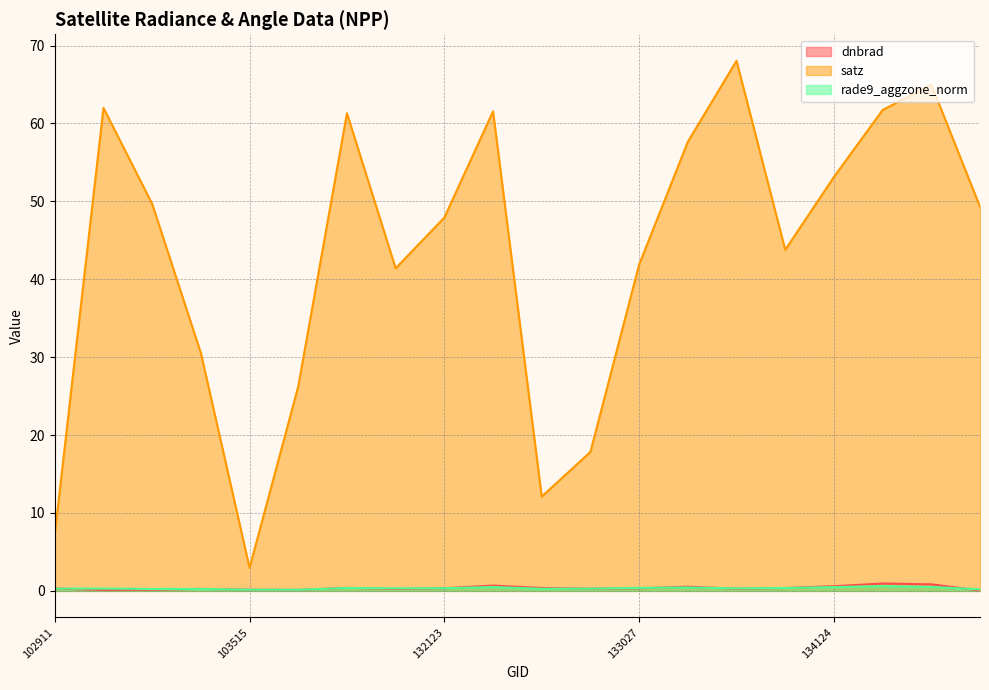

What is the difference between the dnbrad values at 103634 and 132847?

0.2